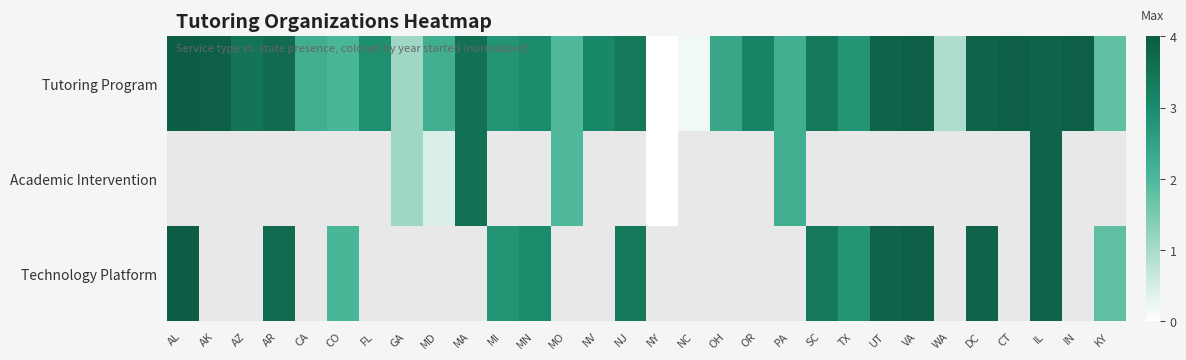

Rank the series by their maximum value, from lowest to highest.

Tutoring Program, Academic Intervention, Technology Platform